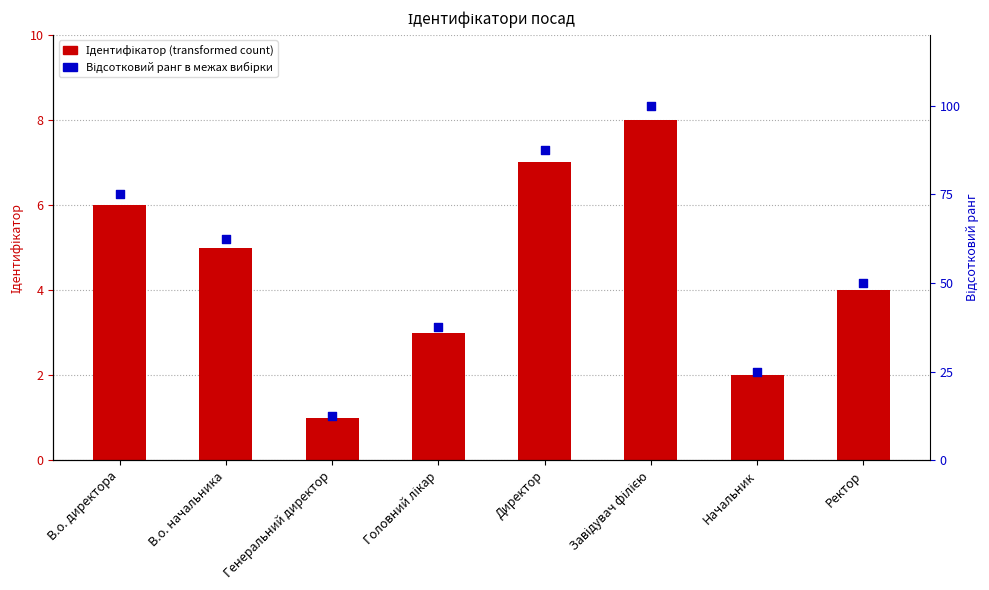

Which series reaches the minimum Y coordinate?

Ідентифікатор